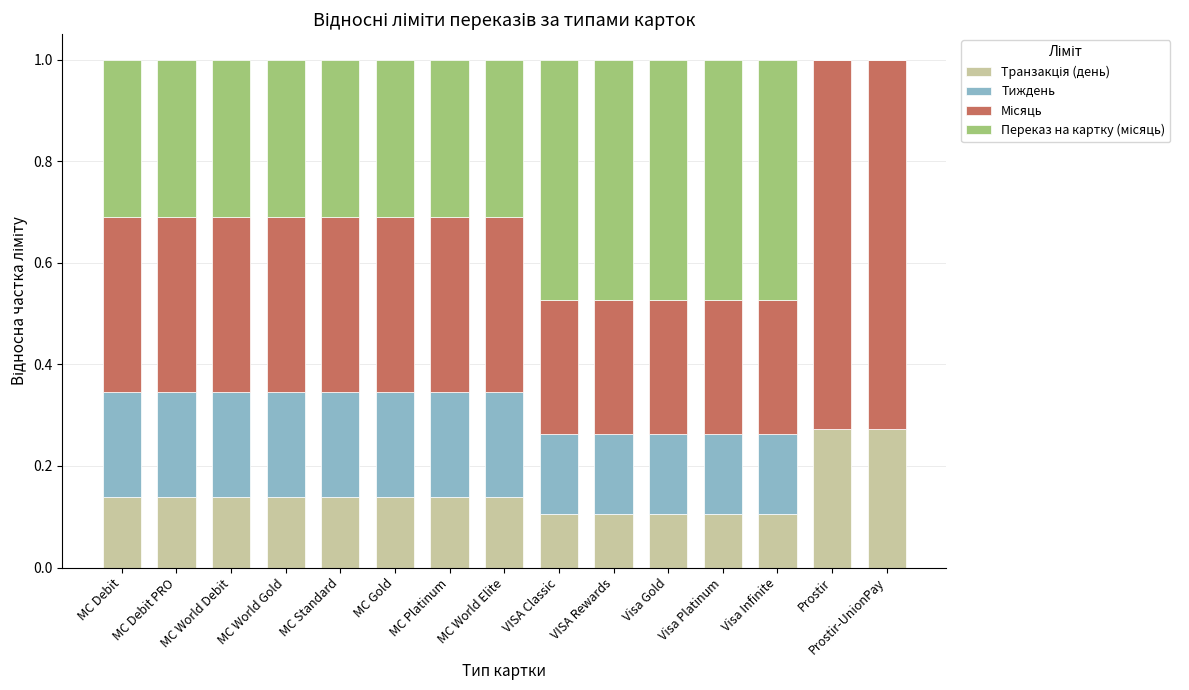

Count the number of categories in the chart.

15